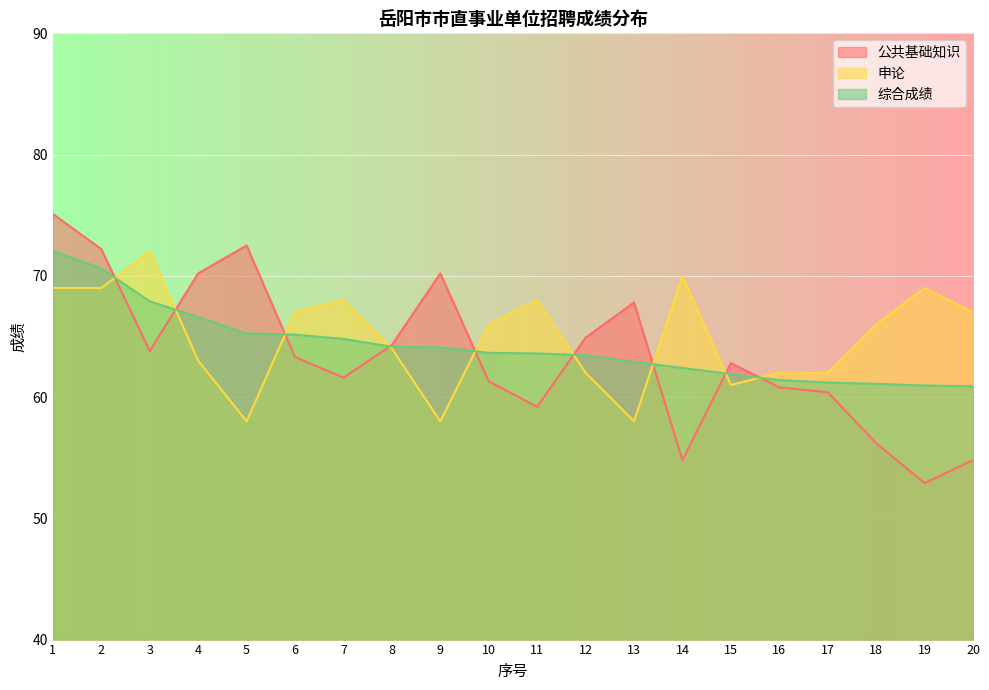

What are all the series names shown in the legend?

公共基础知识, 申论, 综合成绩